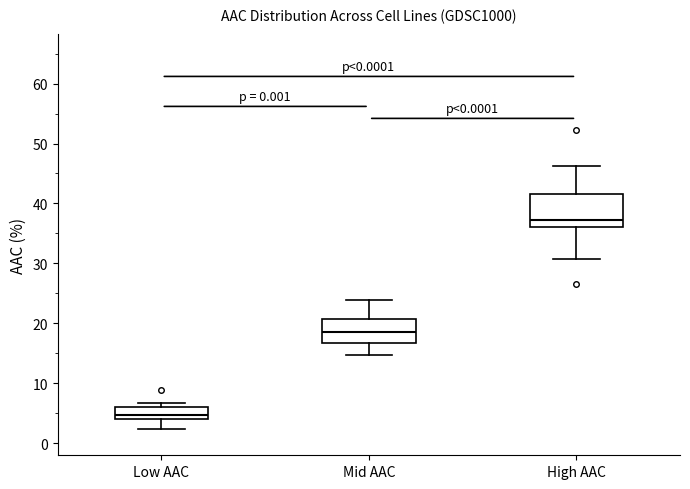

Reading left to right, transcribe this box plot: for each box, give where its median line is, the range the box spans, and where its two whiskers end, as read against the y-axis. The values are not printed on the chart, so give them approximately, as read against the axis.

Low AAC: median 5, box 4 to 6, whiskers 2 to 7
Mid AAC: median 19, box 17 to 21, whiskers 15 to 24
High AAC: median 37, box 36 to 42, whiskers 31 to 46